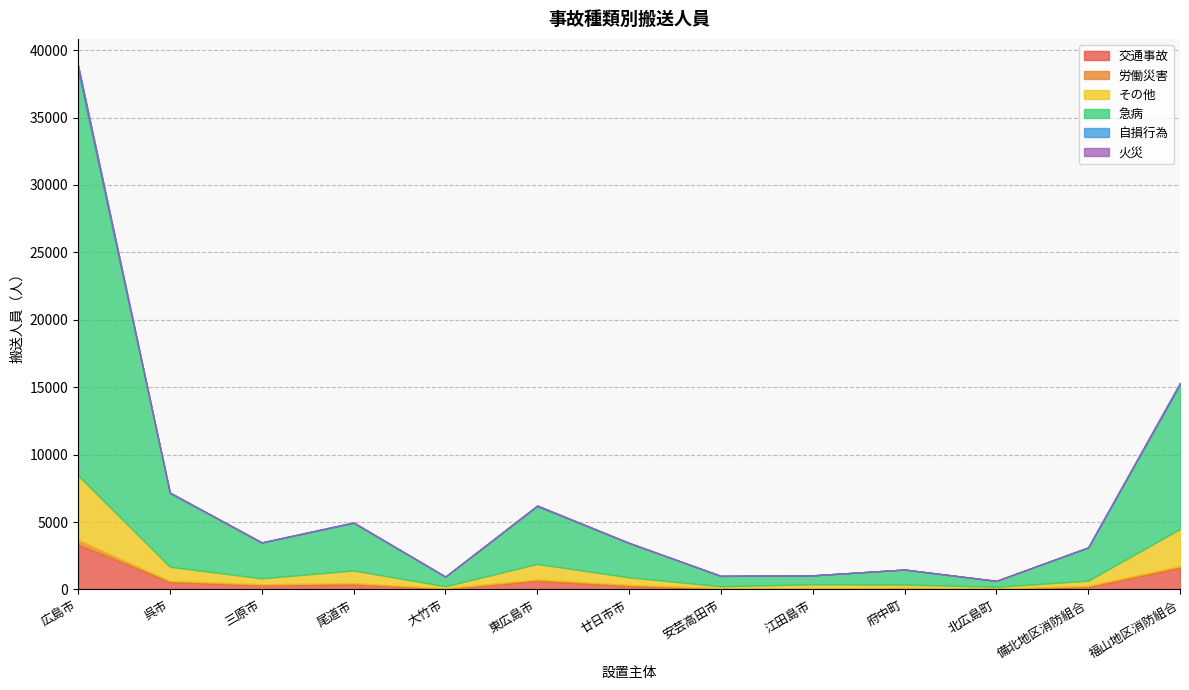

Reading left to right, list all the values displayed in this chart.

交通事故: 3321	557	334	398	70	647	269	71	58	105	42	210	1592
労働災害: 367	73	47	69	11	89	67	21	18	4	14	49	140
その他: 4783	1050	444	941	155	1158	562	146	306	256	140	392	2754
急病: 30032	5466	2651	3525	713	4277	2545	767	662	1106	440	2452	10705
自損行為: 346	37	13	32	5	50	11	2	3	9	2	21	121
火災: 39	10	4	10	1	14	2	2	1	2	1	8	18